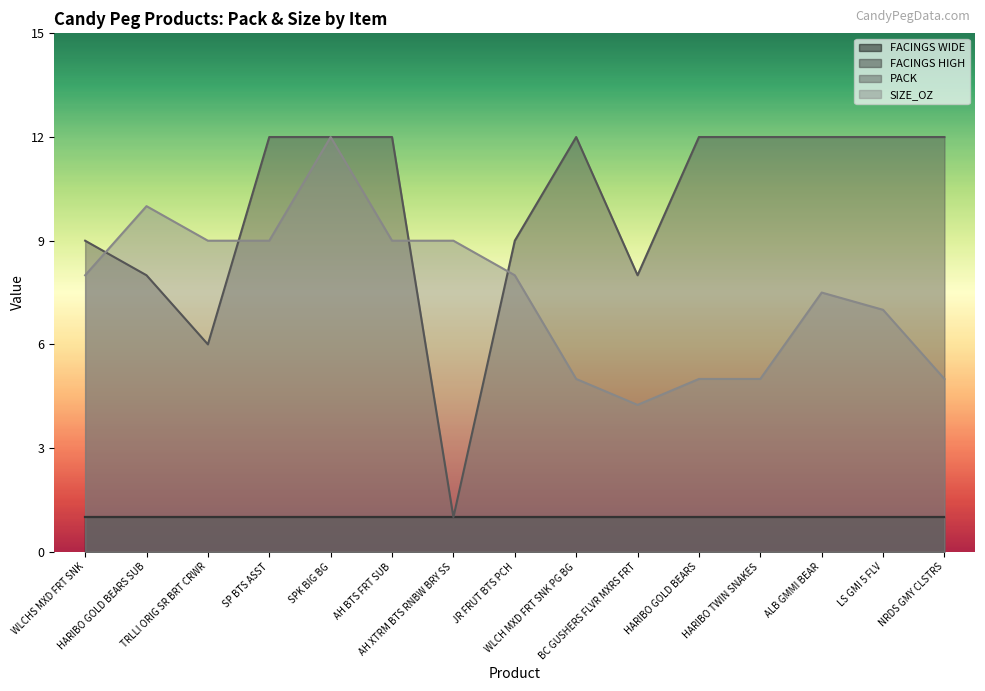

At which category does the chart reach its peak across all series?

SP BTS ASST